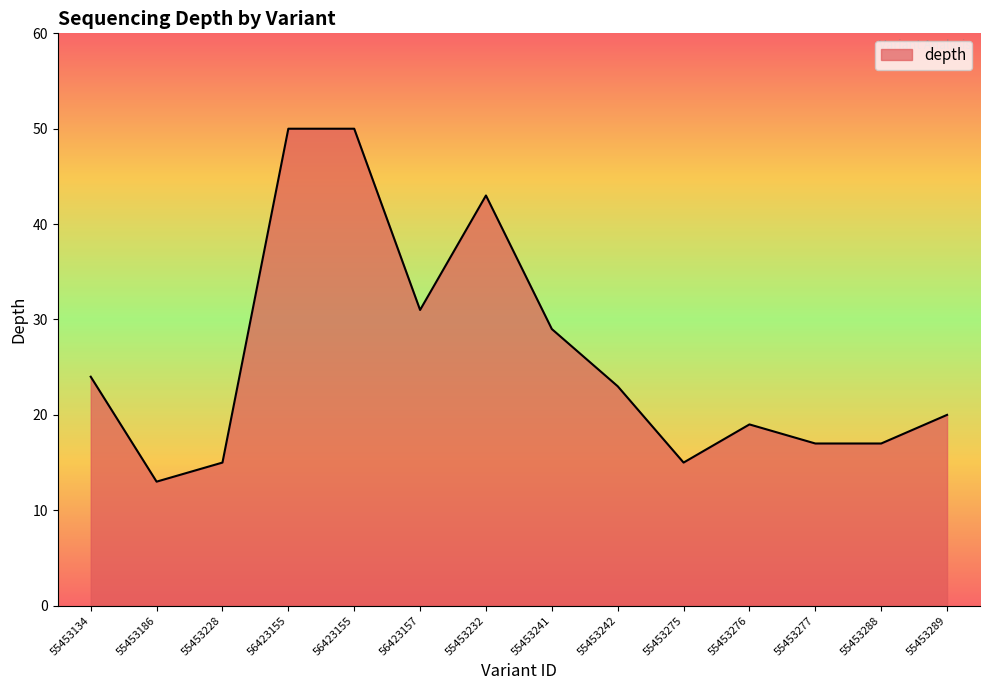

Reading left to right, extract all data points from this chart.

55453134=24	55453186=13	55453228=15	56423155=50	56423155=50	56423157=31	55453232=43	55453241=29	55453242=23	55453275=15	55453276=19	55453277=17	55453288=17	55453289=20